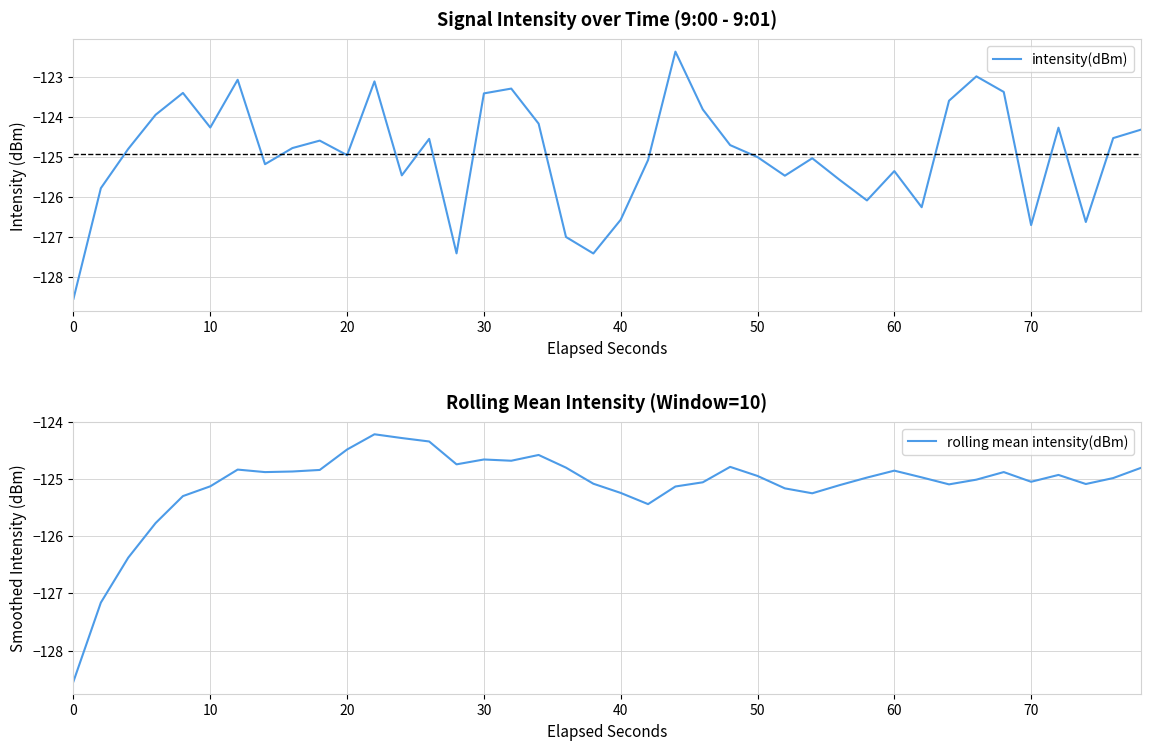

What is the lowest value of the rolling mean intensity(dBm) series?

-128.5